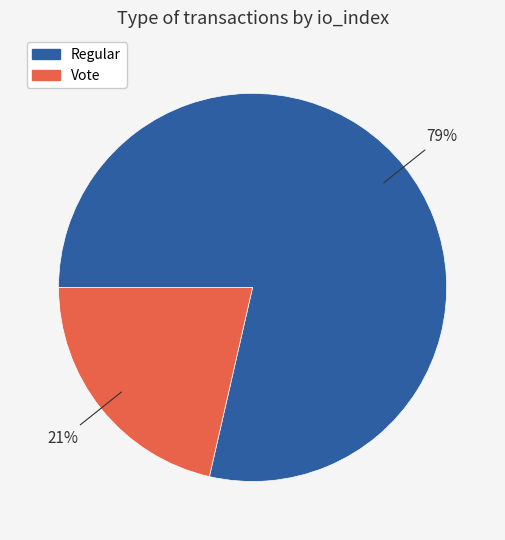

Does any single category account for the majority?

Yes